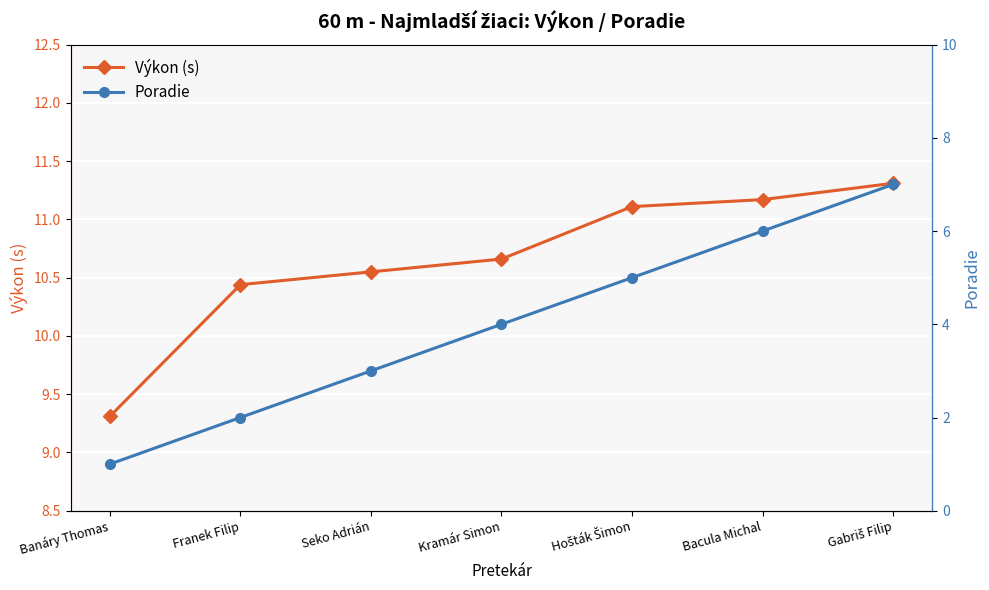

True or false: Poradie and Výkon (s) cross at least once.

False